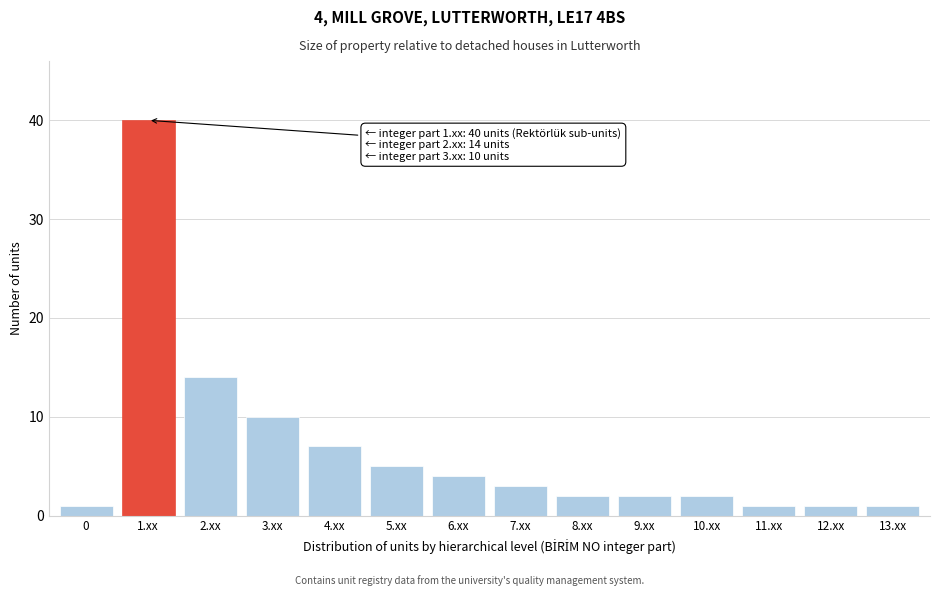

Reading left to right, extract all data points from this chart.

0=1	1.xx=40	2.xx=14	3.xx=10	4.xx=7	5.xx=5	6.xx=4	7.xx=3	8.xx=2	9.xx=2	10.xx=2	11.xx=1	12.xx=1	13.xx=1